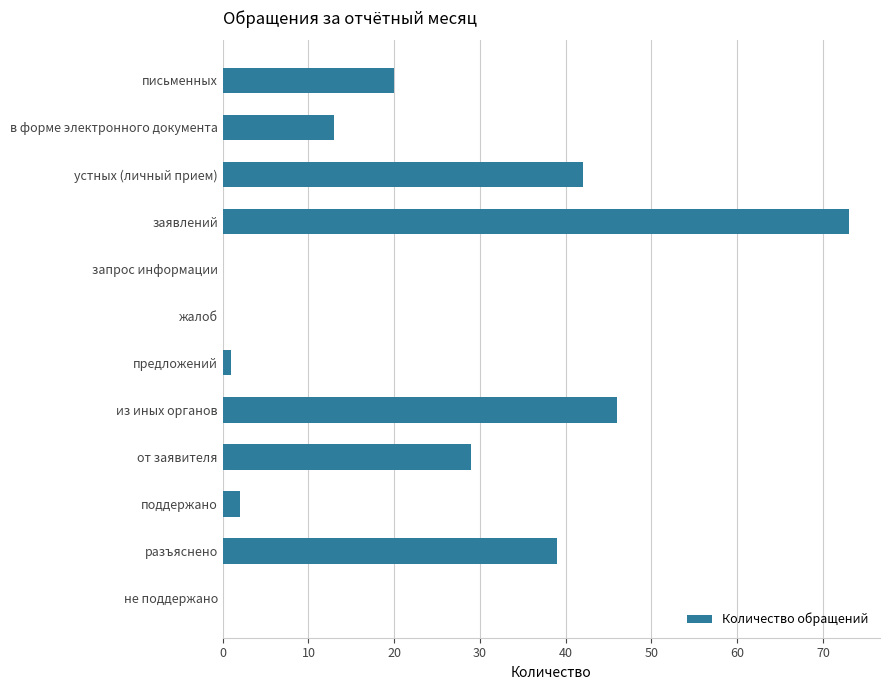

At which label is the value closest to 36?

разъяснено